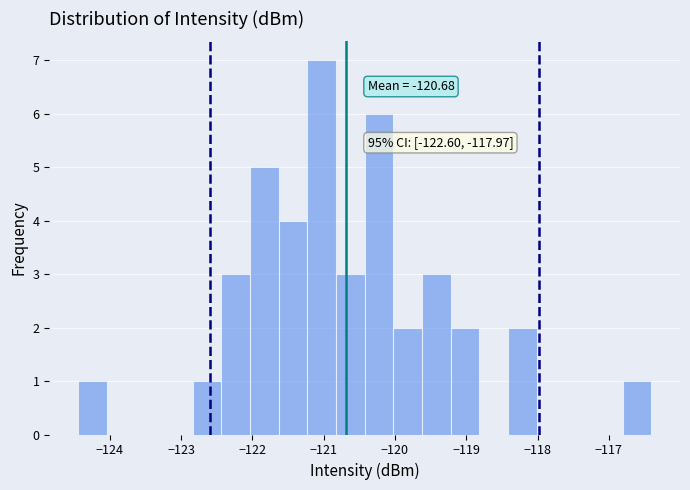

Over which range of the x-axis is the bar tallest?

-121.2 to -120.8